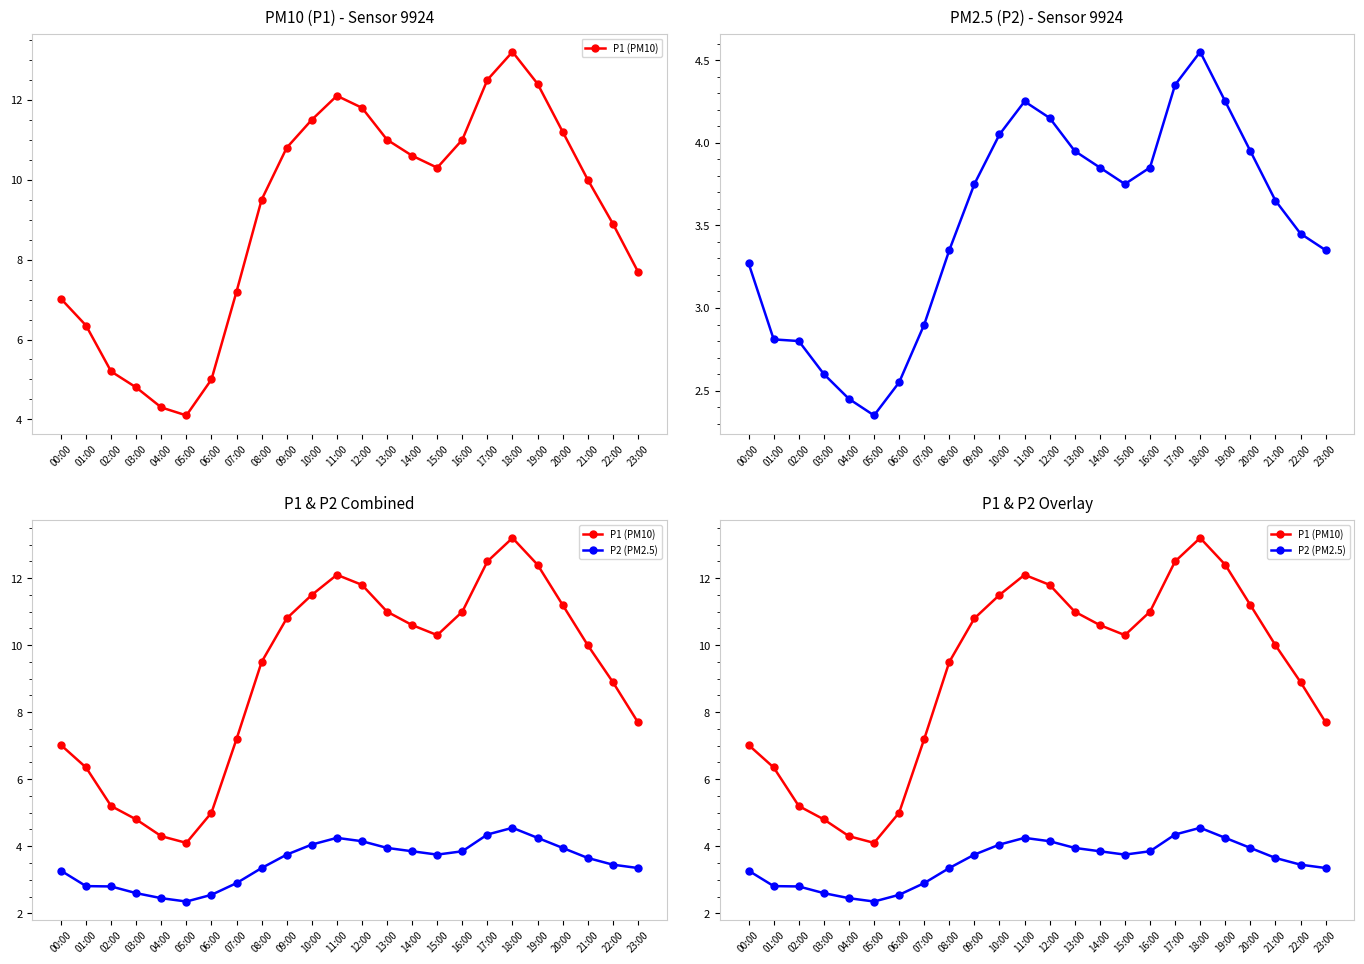

Where does the P1 (PM10) series first go above 10?

09:00